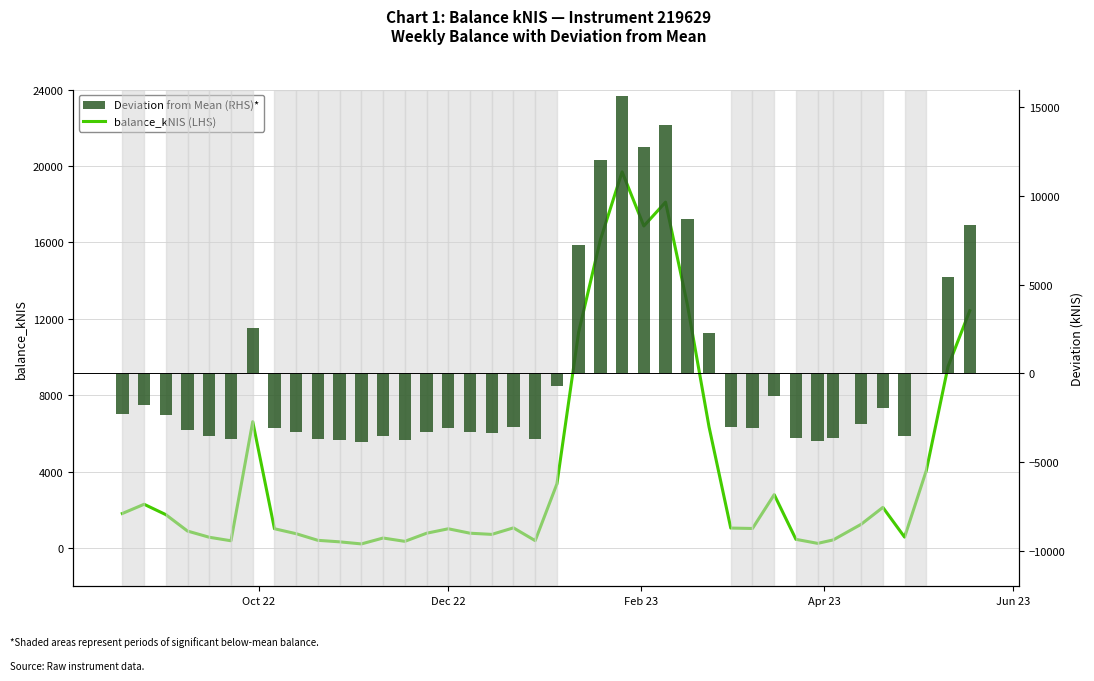

What is the smallest value displayed?

-3861.2